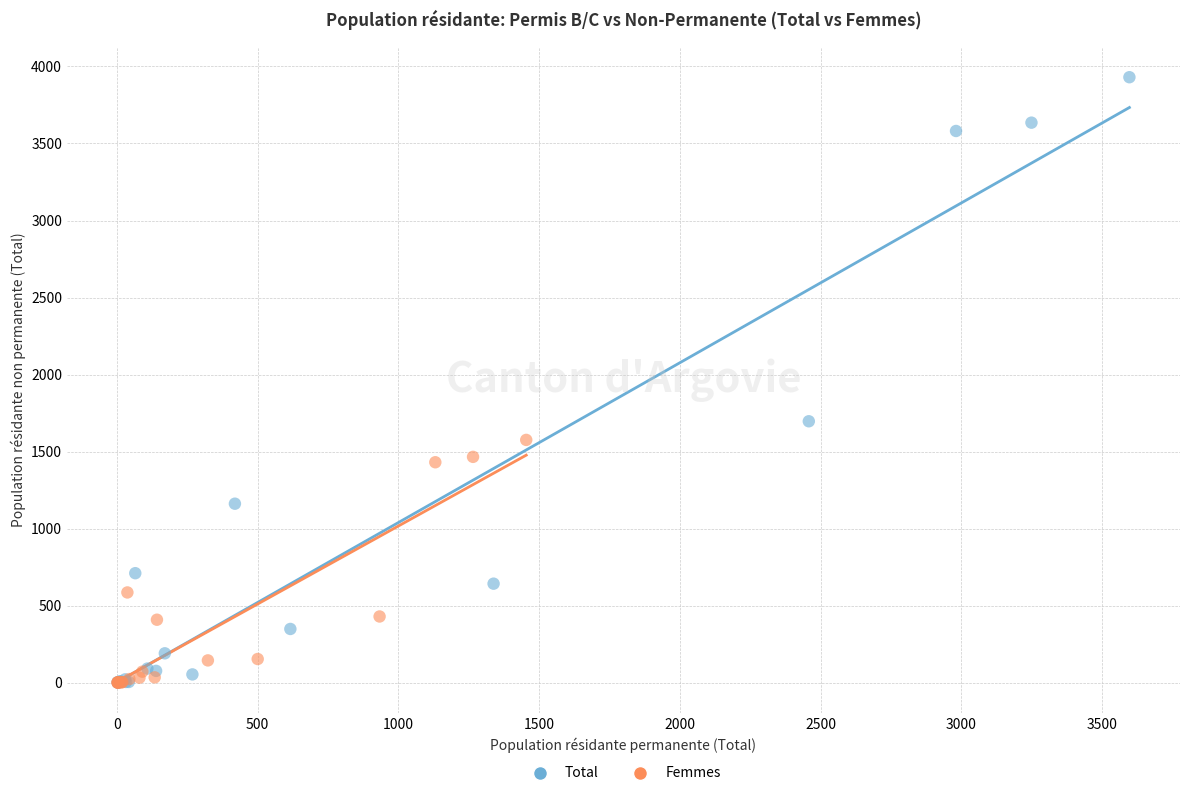

What are all the series names shown in the legend?

Total, Femmes